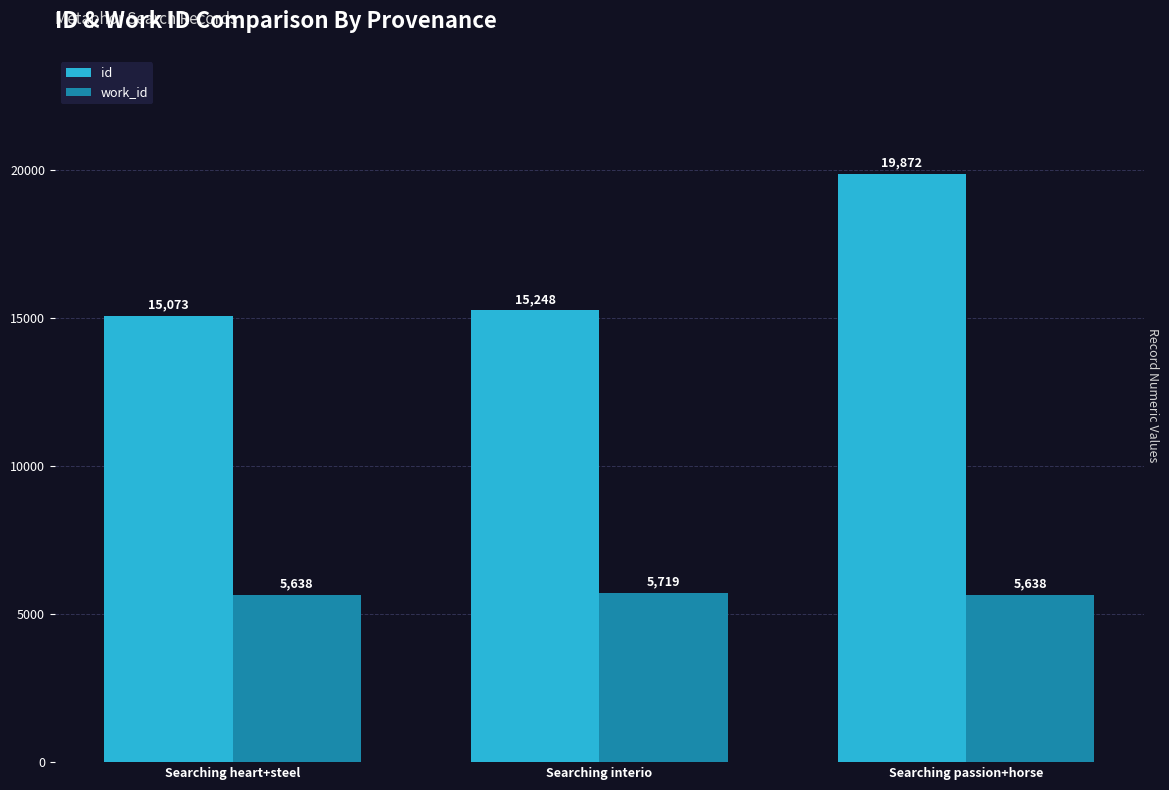

Is it true that id equals 4181 at Searching interio?

False